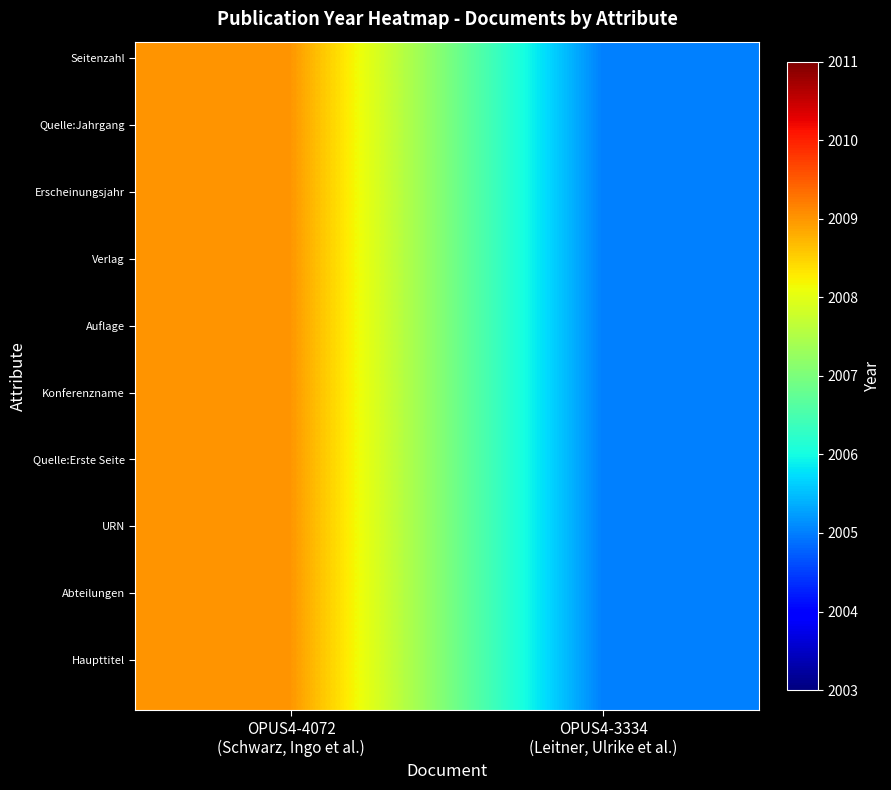

How many series are shown in this chart?

20